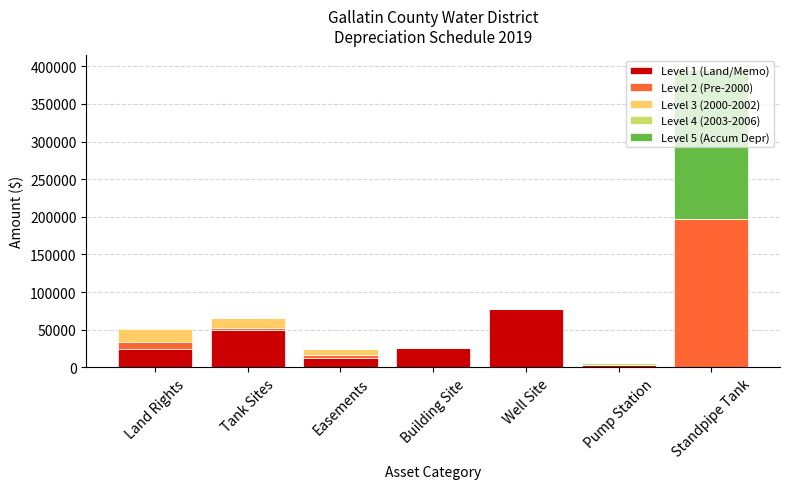

Which category has the highest value in the Level 1 (Land/Memo) series?

Well Site